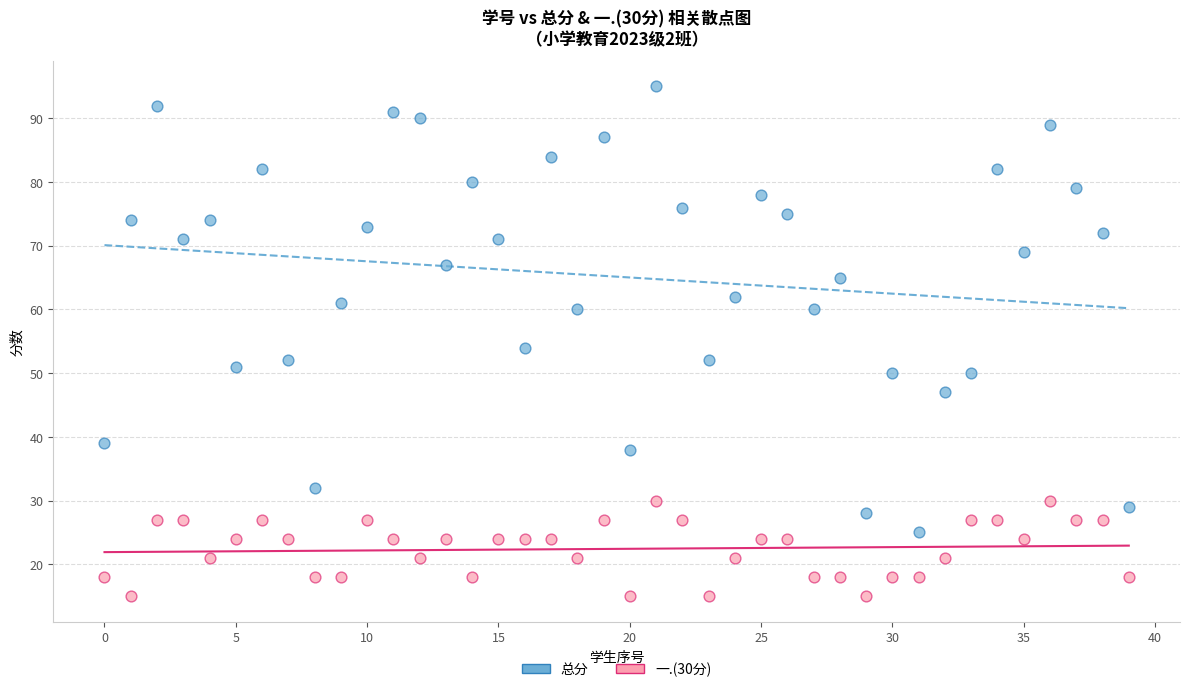

Which series contains the lowest Y value?

一.(30分)